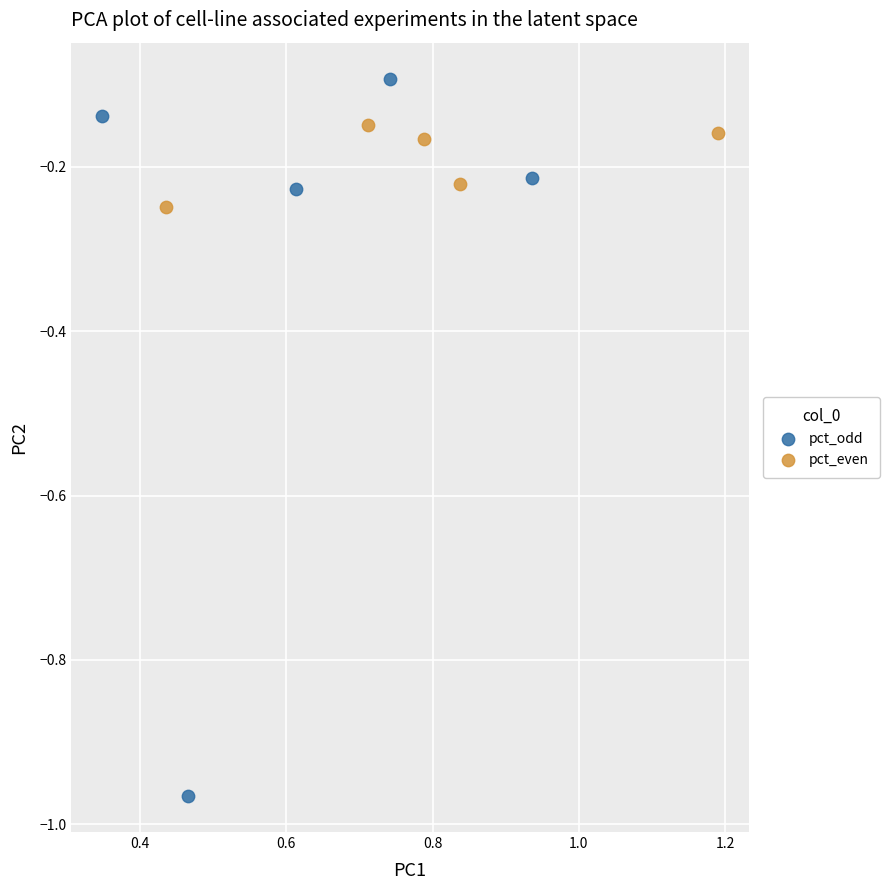

Which series contains the highest Y value?

pct_odd